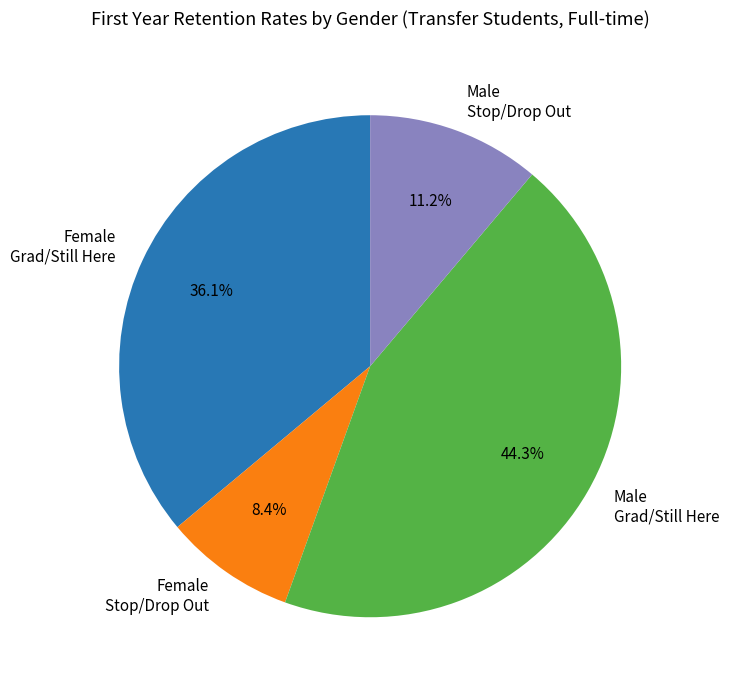

Is the sum of Female Stop/Drop Out and Female Grad/Still Here greater than half?

No